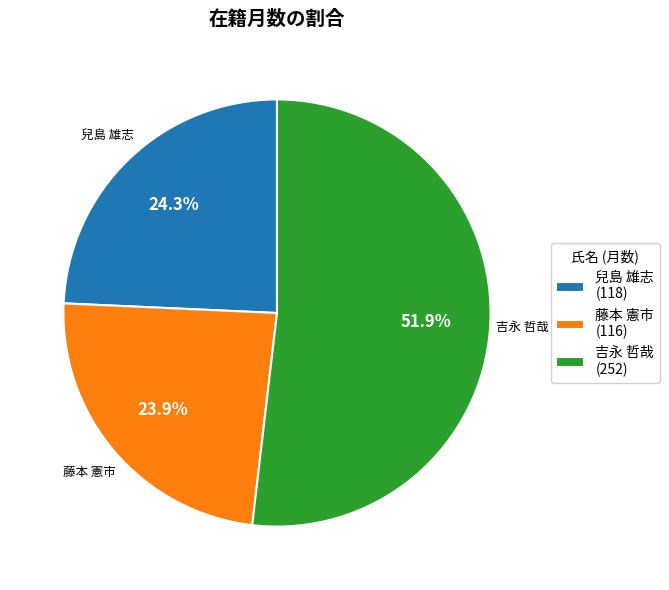

To the nearest percent, what percentage of the pie is 藤本 憲市?

24%